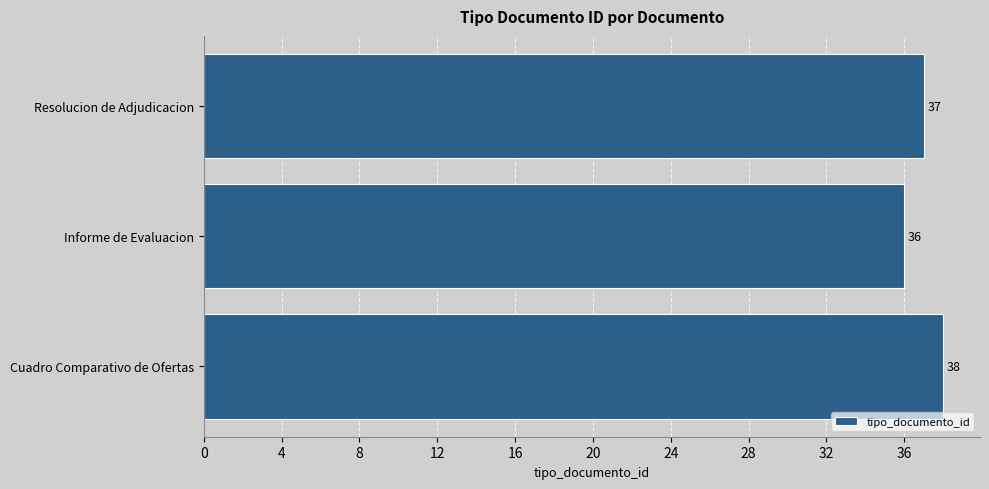

Which has a higher value, Informe de Evaluacion or Resolucion de Adjudicacion?

Resolucion de Adjudicacion